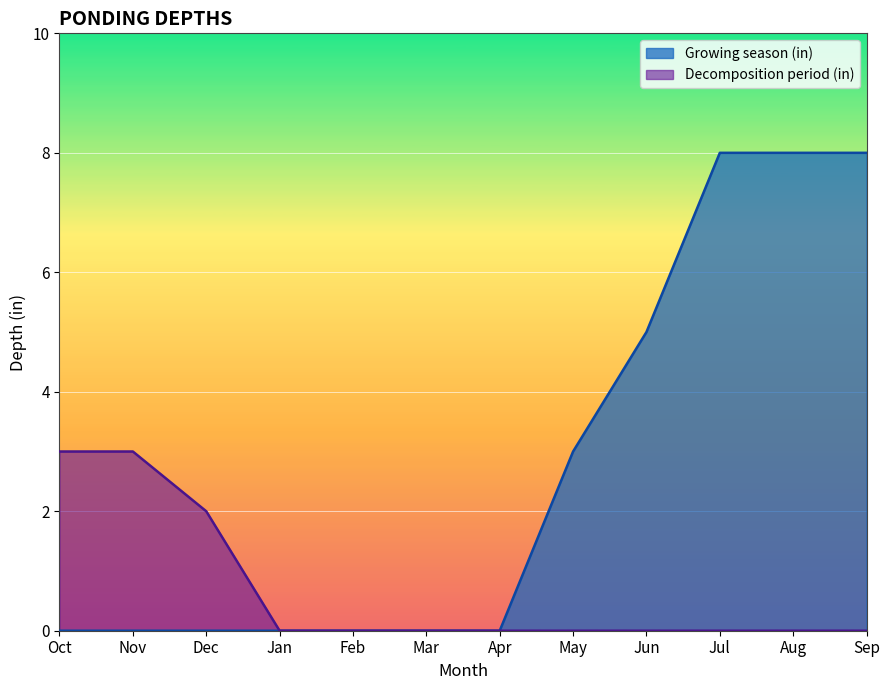

True or false: Decomposition period (in) has a value of -1 at Feb.

False